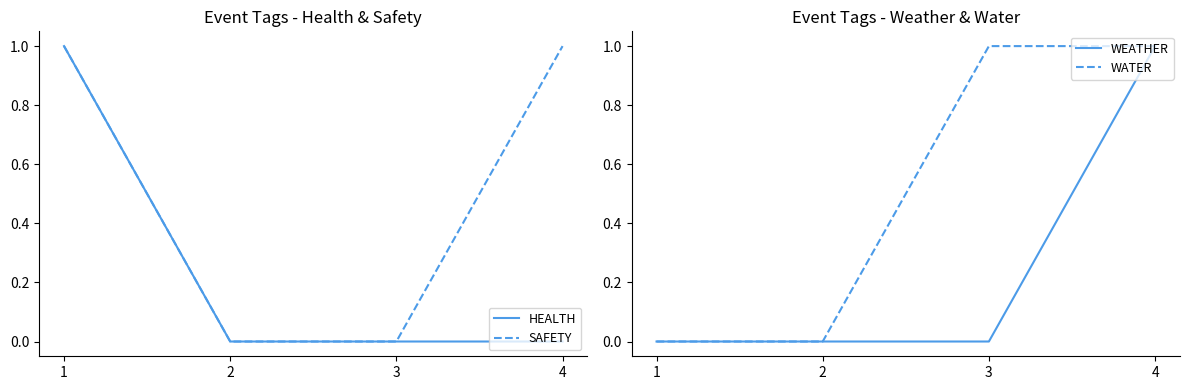

Rank the series at 4 from lowest to highest value.

HEALTH, SAFETY, WEATHER, WATER